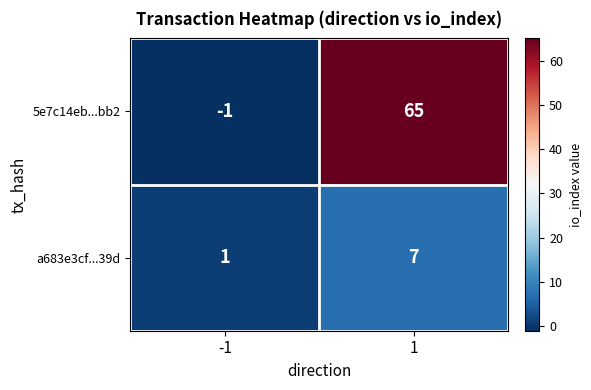

What is the maximum value shown in the chart?

65